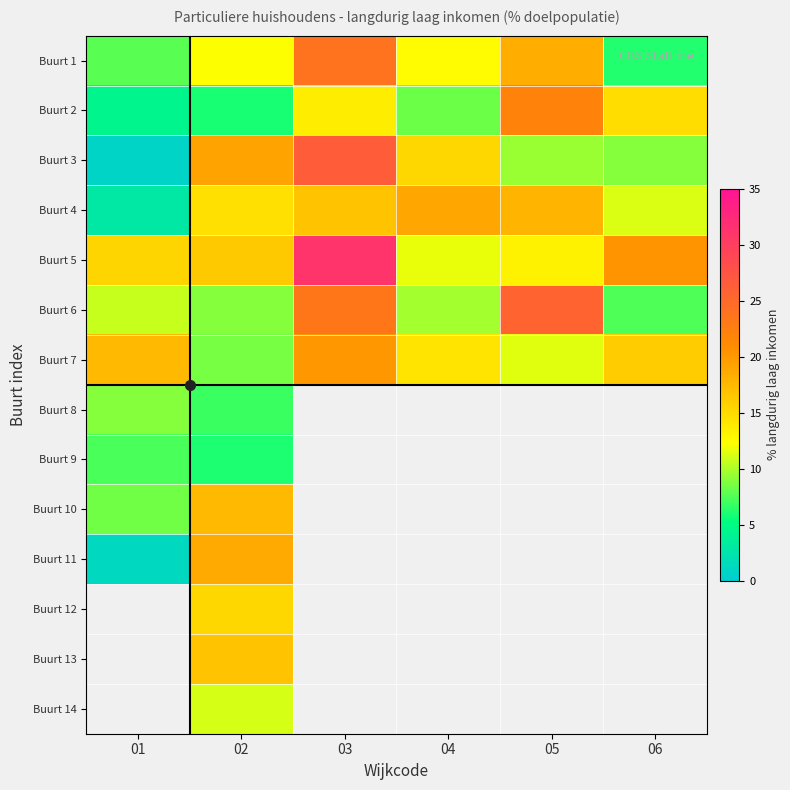

What is the total value across all series at 02?

178.1